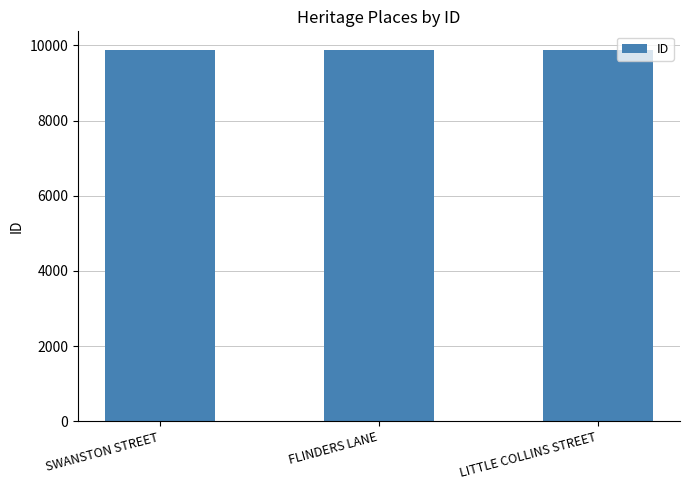

What is the minimum value shown in the chart?

9880